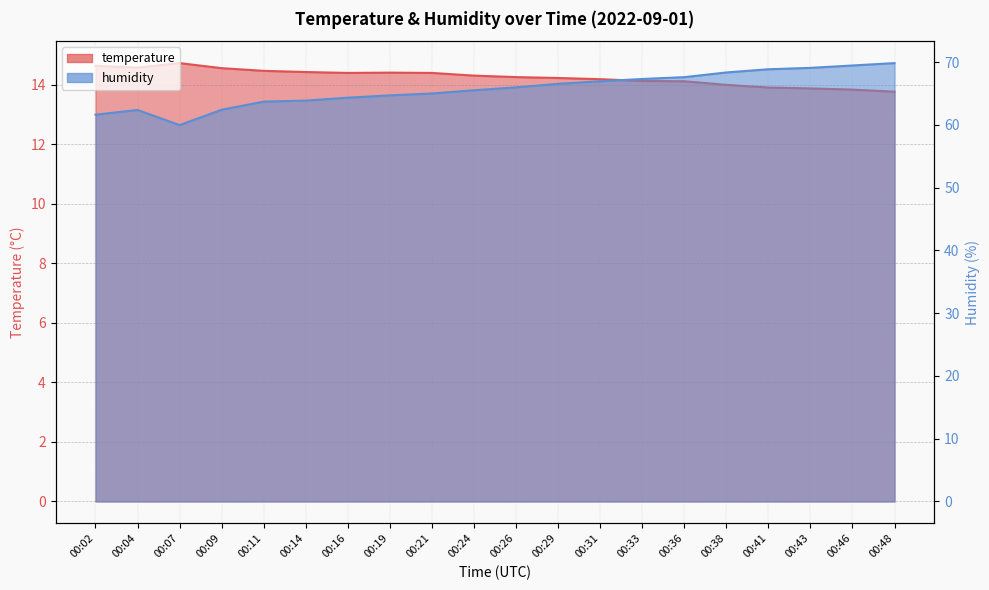

True or false: temperature and humidity intersect in this chart.

False